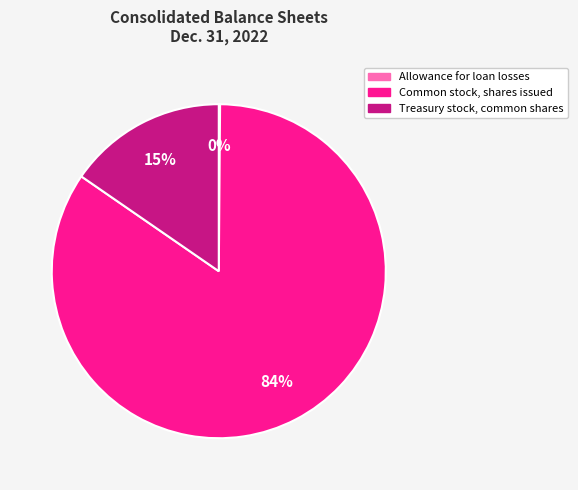

To the nearest percent, what percentage of the pie is Treasury stock, common shares?

15%